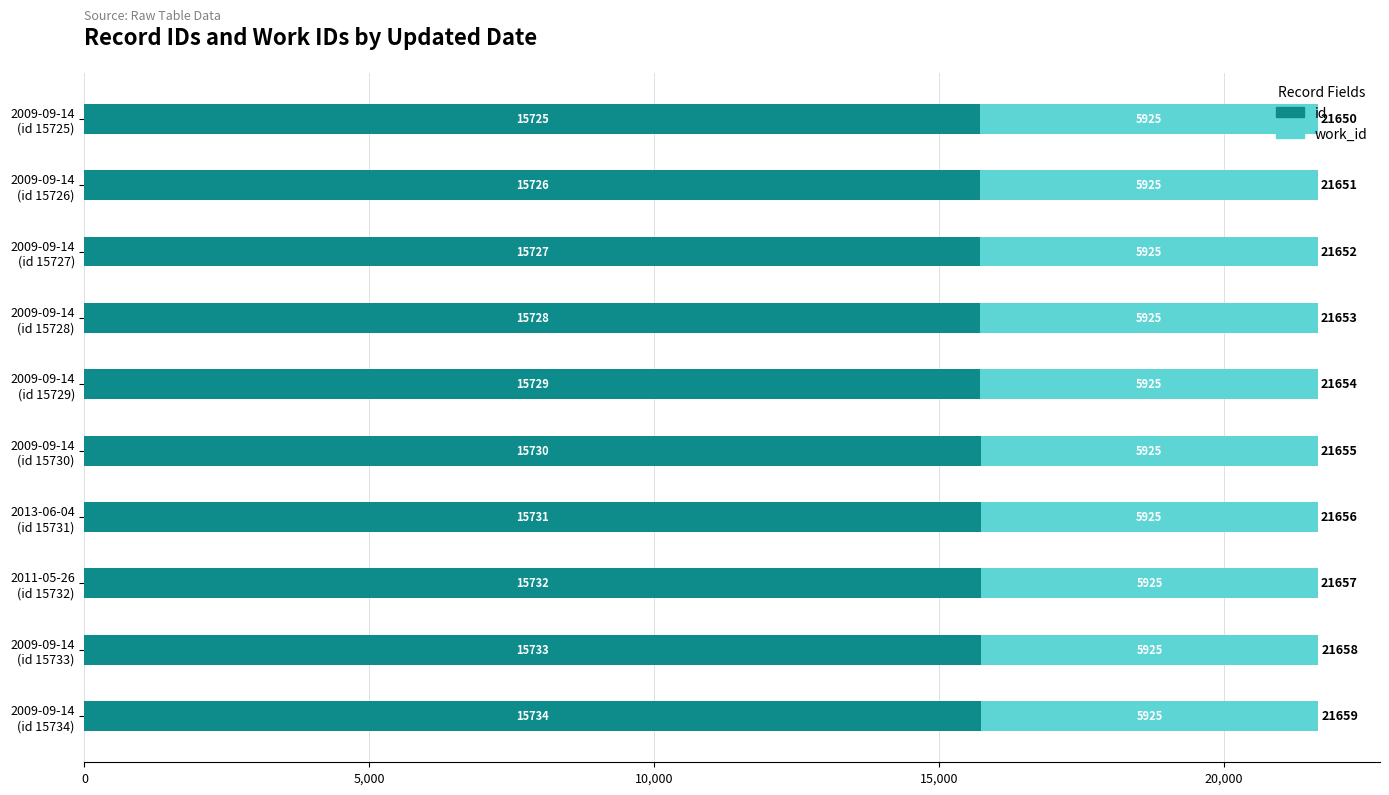

Which series has the widest spread of values?

id